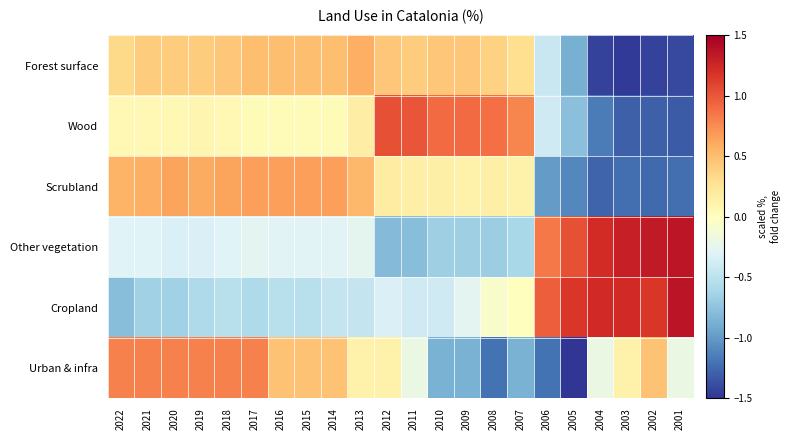

Reading right to left, extract all data points from this chart.

Forest surface: 2001=-1.4	2002=-1.4	2003=-1.5	2004=-1.4	2005=-0.9	2006=-0.4	2007=0.3	2008=0.4	2009=0.5	2010=0.5	2011=0.4	2012=0.5	2013=0.6	2014=0.5	2015=0.5	2016=0.5	2017=0.5	2018=0.5	2019=0.4	2020=0.4	2021=0.4	2022=0.3
Wood: 2001=-1.3	2002=-1.3	2003=-1.3	2004=-1.2	2005=-0.8	2006=-0.4	2007=0.8	2008=0.9	2009=0.9	2010=0.9	2011=1.0	2012=1.0	2013=0.2	2014=0.0	2015=0.0	2016=0.0	2017=0.0	2018=0.1	2019=0.1	2020=0.1	2021=0.1	2022=0.1
Scrubland: 2001=-1.2	2002=-1.3	2003=-1.2	2004=-1.3	2005=-1.1	2006=-1.0	2007=0.1	2008=0.2	2009=0.1	2010=0.2	2011=0.2	2012=0.2	2013=0.5	2014=0.7	2015=0.7	2016=0.7	2017=0.7	2018=0.6	2019=0.6	2020=0.6	2021=0.6	2022=0.6
Other vegetation: 2001=1.4	2002=1.3	2003=1.3	2004=1.2	2005=1.0	2006=0.8	2007=-0.6	2008=-0.7	2009=-0.7	2010=-0.7	2011=-0.8	2012=-0.8	2013=-0.2	2014=-0.3	2015=-0.3	2016=-0.3	2017=-0.3	2018=-0.3	2019=-0.3	2020=-0.3	2021=-0.3	2022=-0.3
Cropland: 2001=1.4	2002=1.2	2003=1.2	2004=1.2	2005=1.2	2006=1.0	2007=0.0	2008=-0.1	2009=-0.3	2010=-0.4	2011=-0.4	2012=-0.3	2013=-0.5	2014=-0.5	2015=-0.5	2016=-0.5	2017=-0.6	2018=-0.5	2019=-0.6	2020=-0.6	2021=-0.6	2022=-0.8
Urban & infra: 2001=-0.2	2002=0.5	2003=0.1	2004=-0.2	2005=-1.5	2006=-1.2	2007=-0.9	2008=-1.2	2009=-0.9	2010=-0.9	2011=-0.2	2012=0.1	2013=0.1	2014=0.5	2015=0.5	2016=0.5	2017=0.8	2018=0.8	2019=0.8	2020=0.8	2021=0.8	2022=0.8